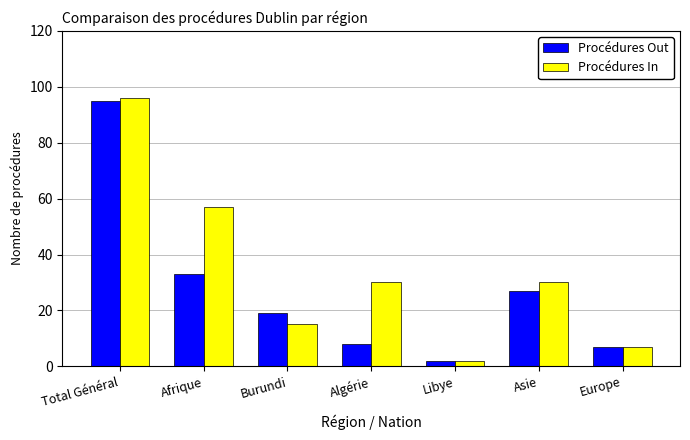

At how many categories does at least one series exceed 12?

5